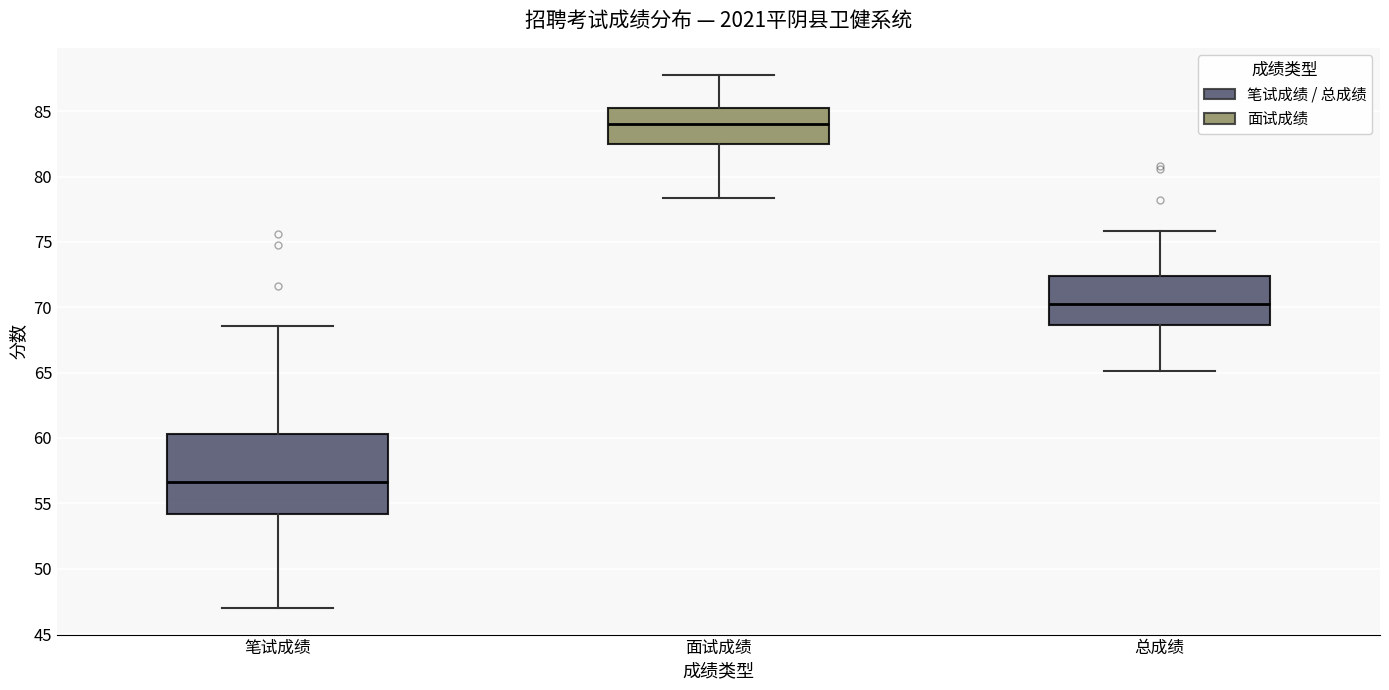

Reading left to right, transcribe this box plot: for each box, give where its median line is, the range the box spans, and where its two whiskers end, as read against the y-axis. The values are not printed on the chart, so give them approximately, as read against the axis.

笔试成绩: median 56.5, box 54.0 to 60.5, whiskers 47.0 to 68.5
面试成绩: median 84.0, box 82.5 to 85.5, whiskers 78.5 to 88.0
总成绩: median 70.0, box 68.5 to 72.5, whiskers 65.0 to 76.0